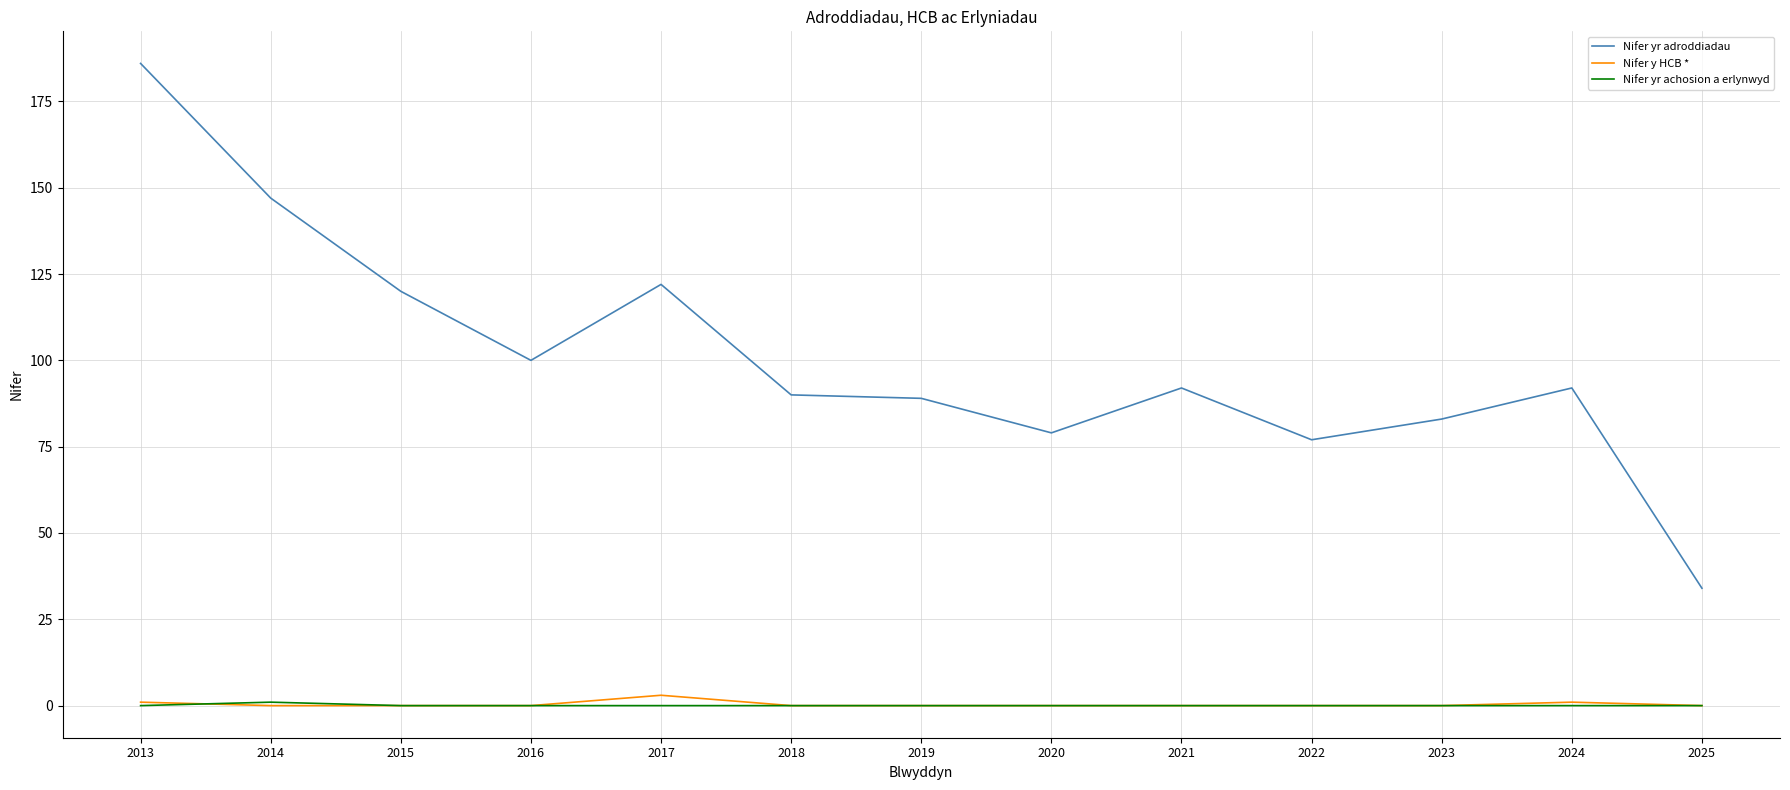

What are all the series names shown in the legend?

Nifer yr adroddiadau, Nifer y HCB *, Nifer yr achosion a erlynwyd